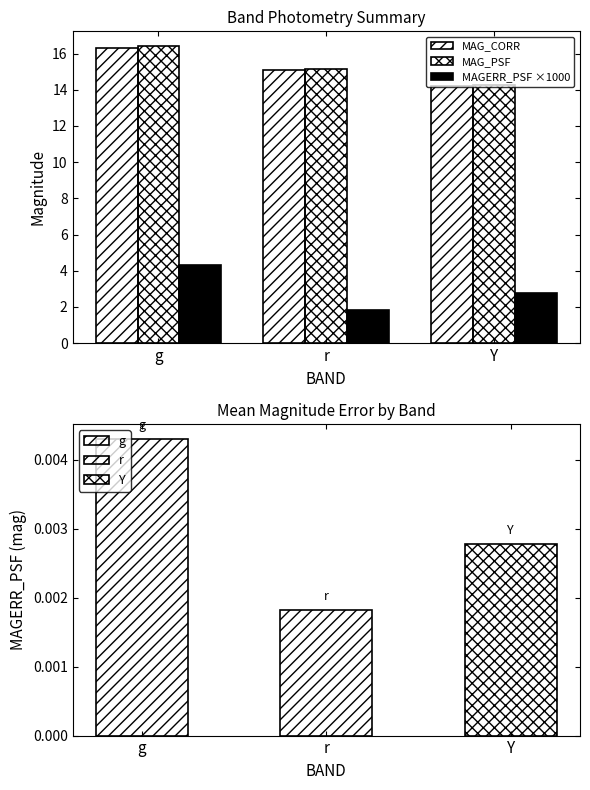

At how many categories does at least one series exceed 2?

3